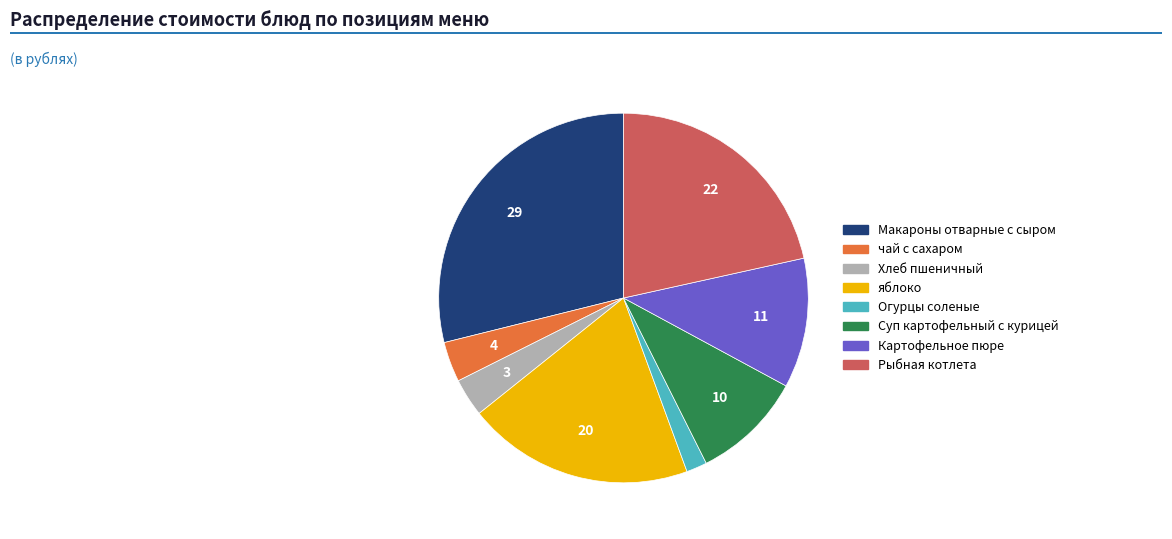

The Рыбная котлета slice represents 22% of the pie. True or false?

True